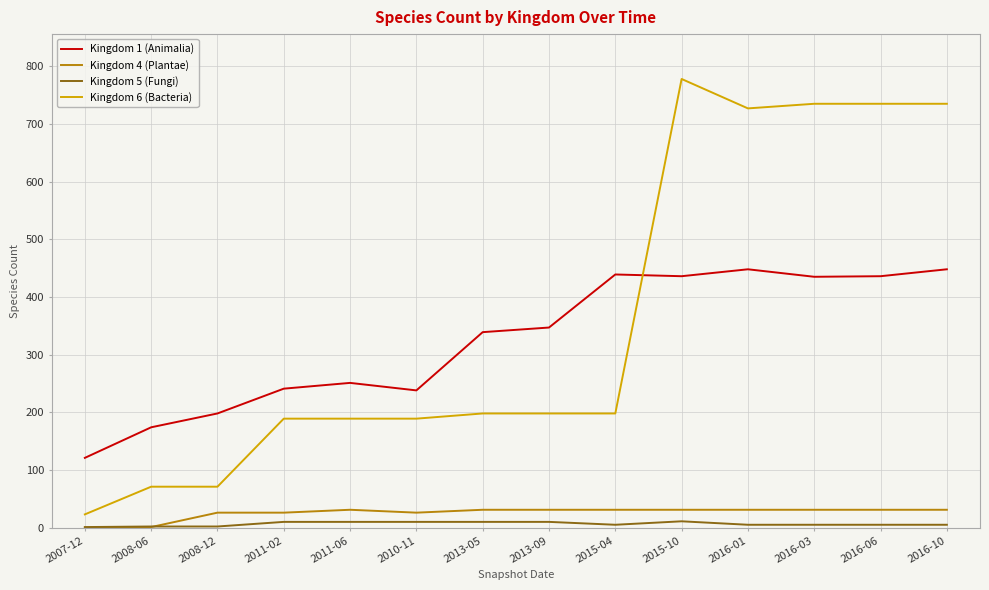

What position from the right is 2016-01?

4